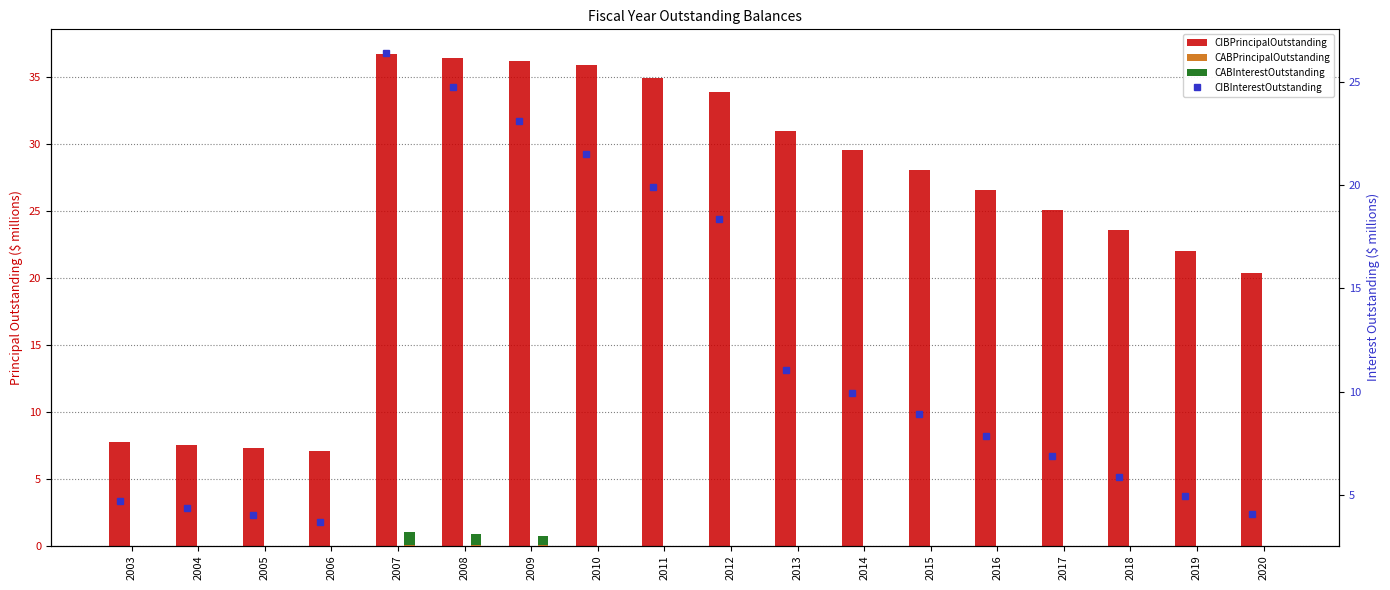

At 2006, list the series in order from smallest to largest.

CABPrincipalOutstanding, CABInterestOutstanding, CIBInterestOutstanding, CIBPrincipalOutstanding